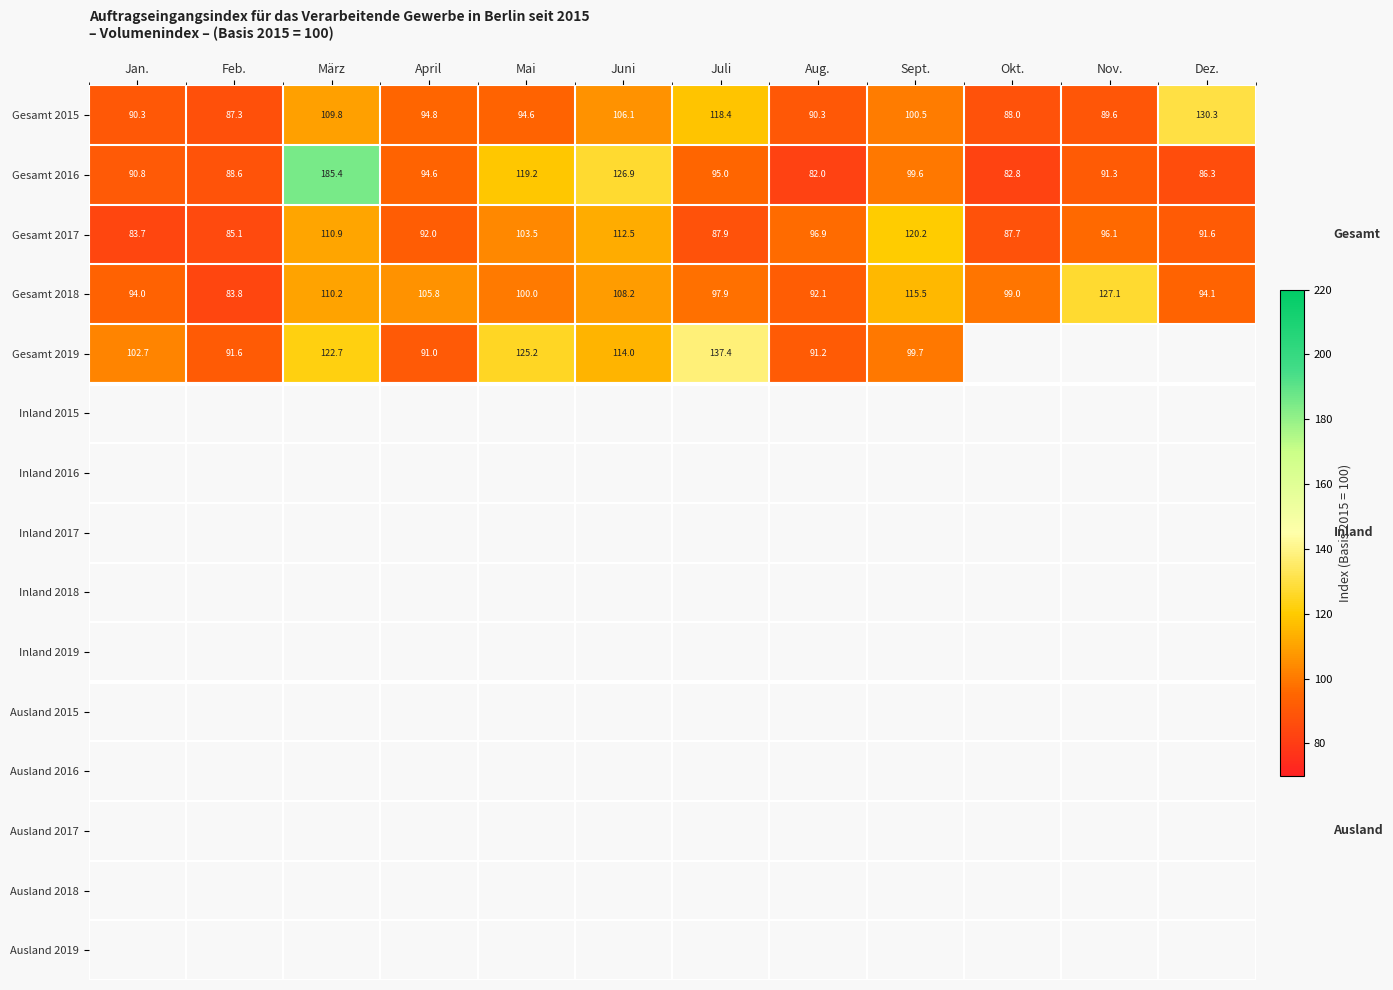

What is the difference between the maximum and minimum values in the Gesamt 2018 series?

43.3